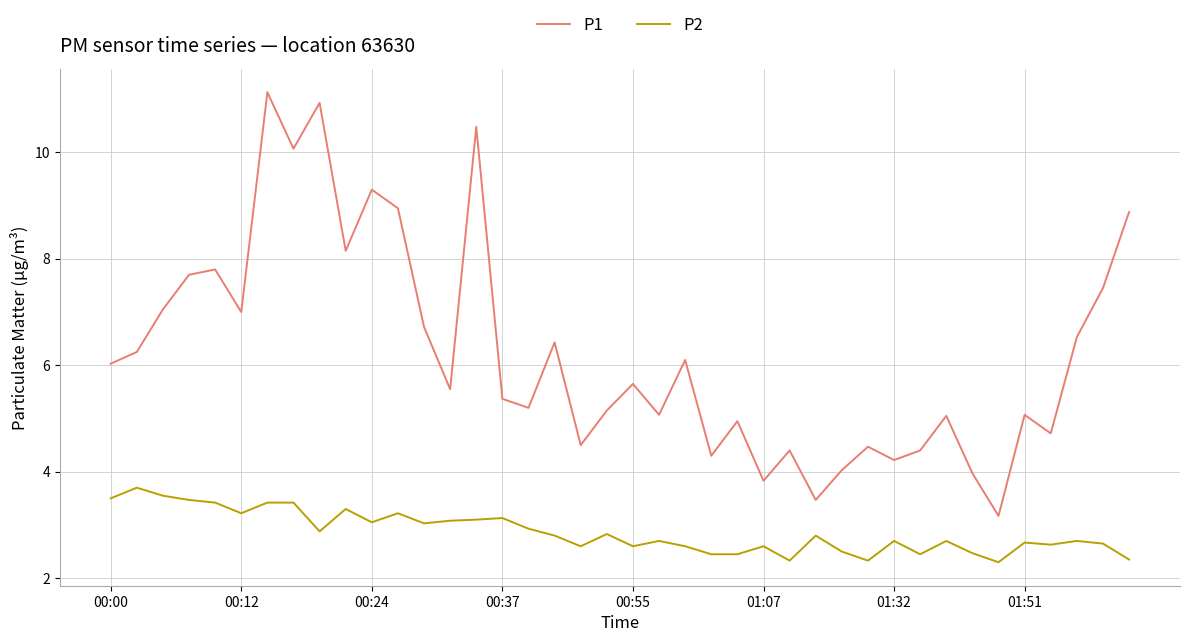

Which series has the largest total across all categories?

P1